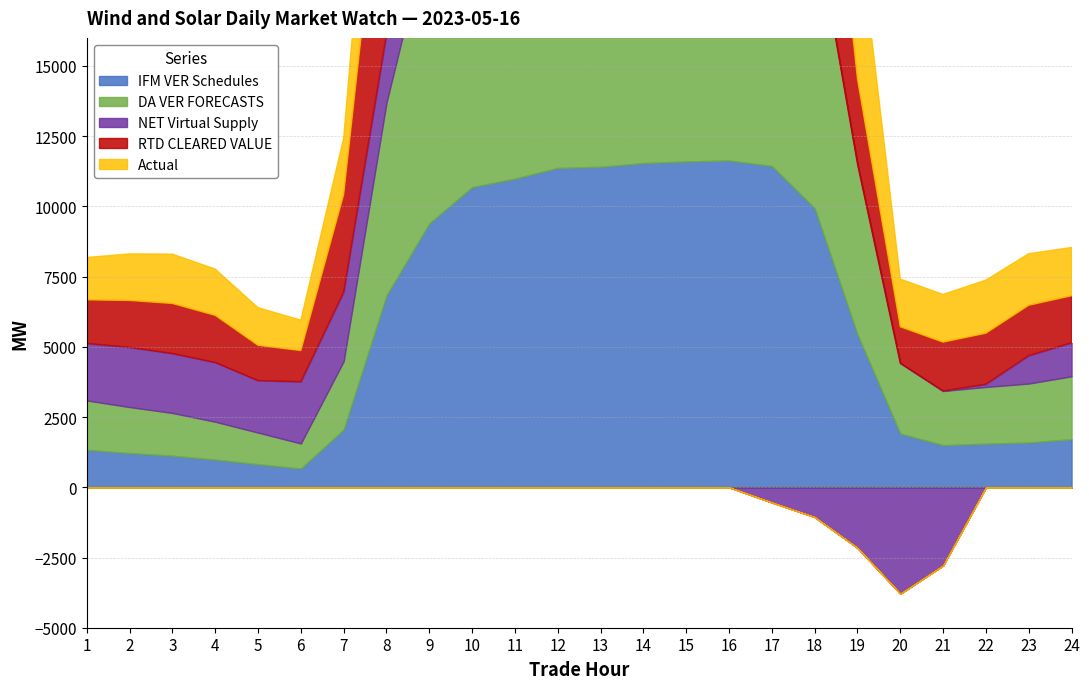

At which label does DA VER FORECASTS reach its minimum?

6